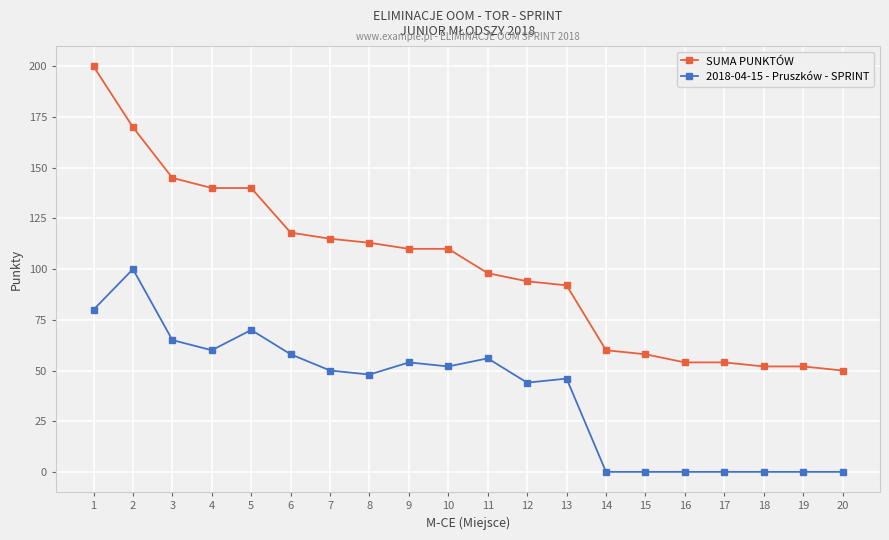

List the series in order of their peak value, highest first.

SUMA PUNKTÓW, 2018-04-15 - Pruszków - SPRINT